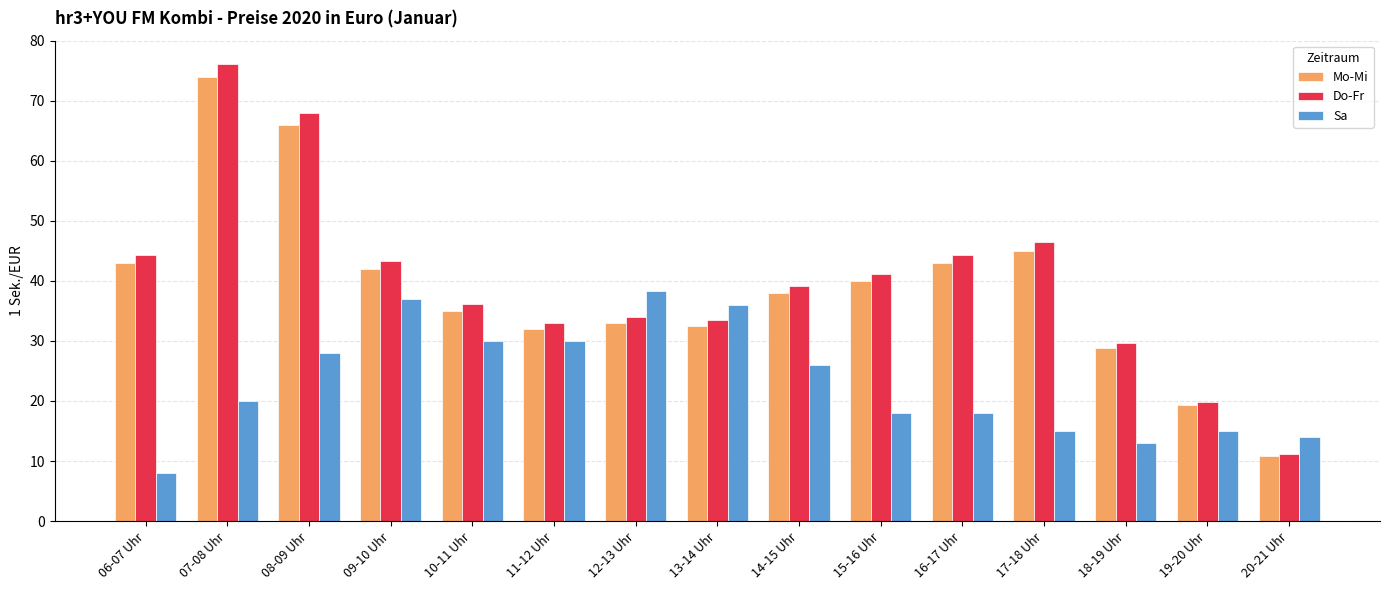

What are all the series names shown in the legend?

Mo-Mi, Do-Fr, Sa